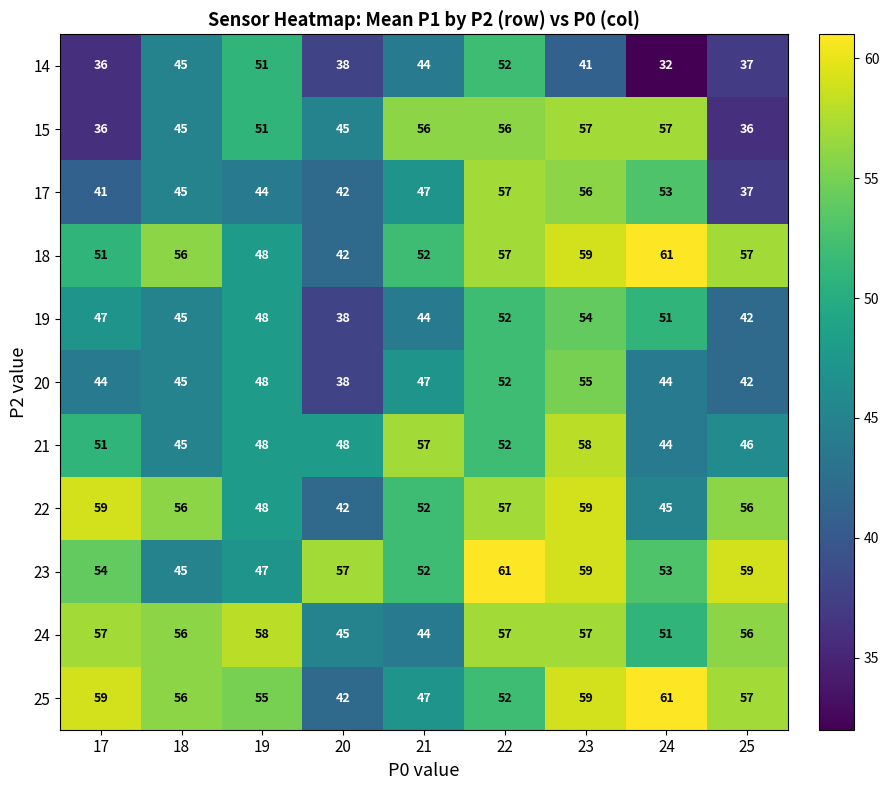

What is the total value across all series at 23?

614